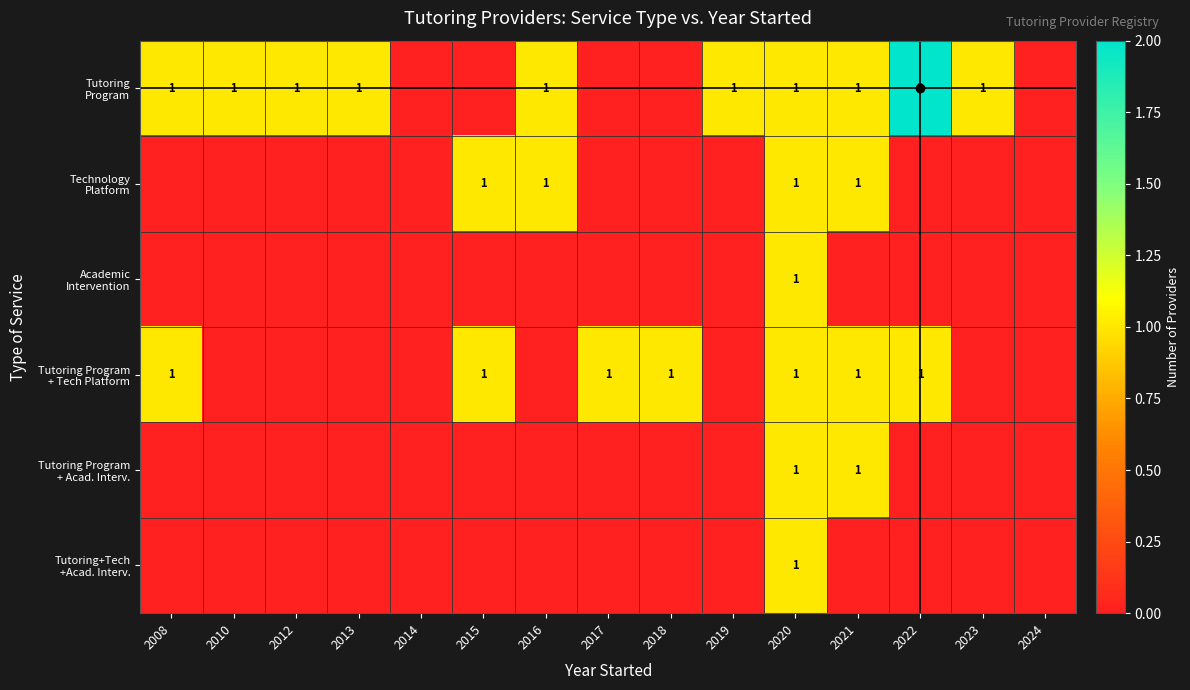

What is the highest value of the Technology Platform series?

1